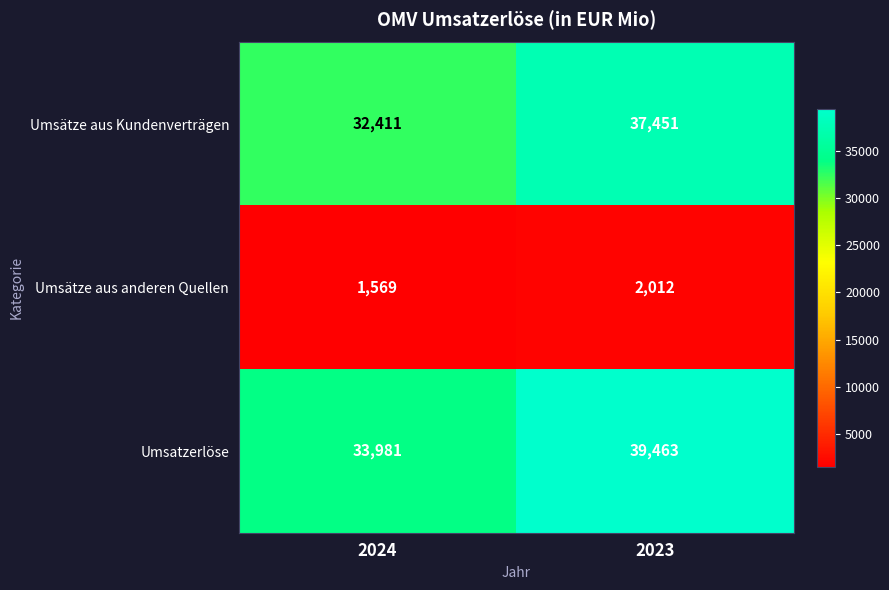

True or false: Umsätze aus Kundenverträgen has a value of 32411 at 2024.

True